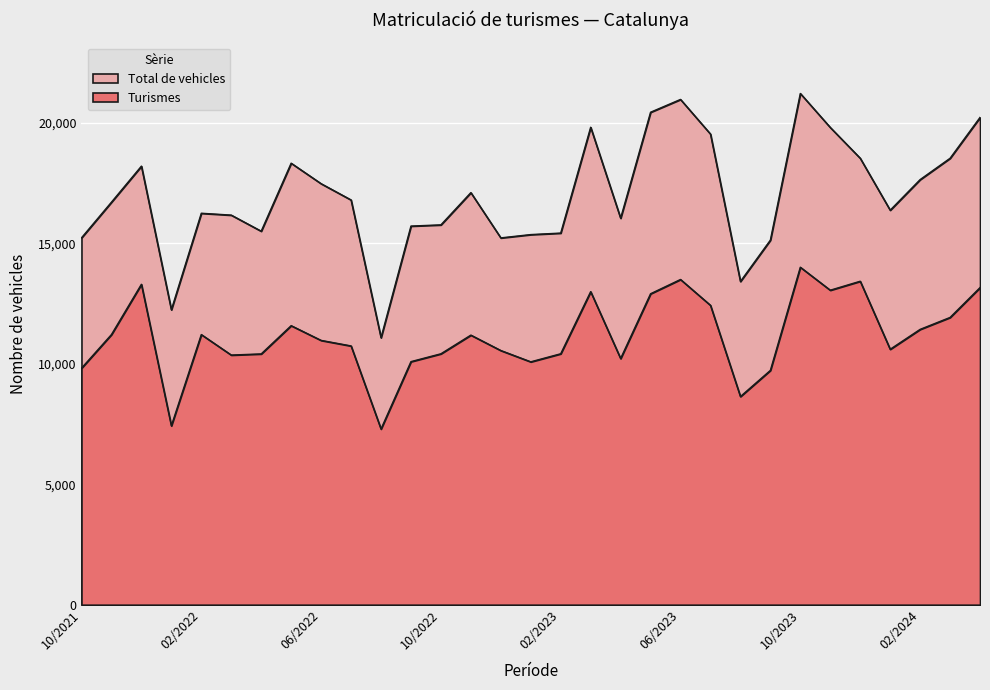

Between 03/2024 and 05/2022, which series saw the biggest shift?

Turismes